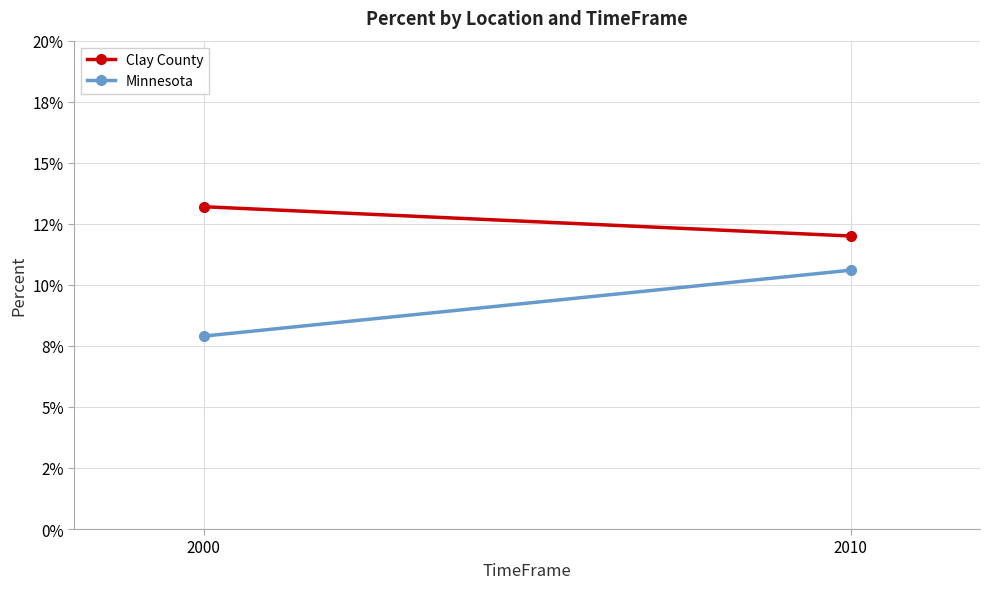

Reading left to right, extract all data points from this chart.

Clay County: 2000=0.1	2010=0.1
Minnesota: 2000=0.1	2010=0.1